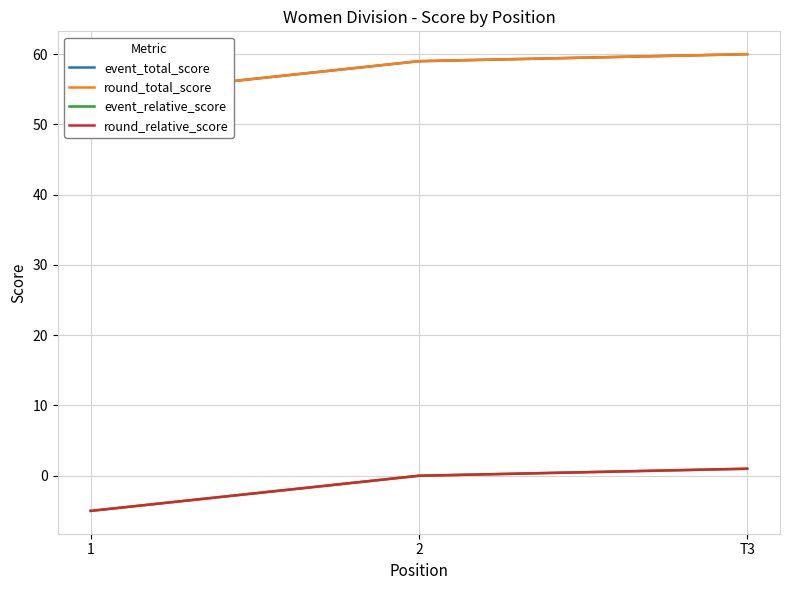

True or false: round_total_score and event_relative_score cross at least once.

False